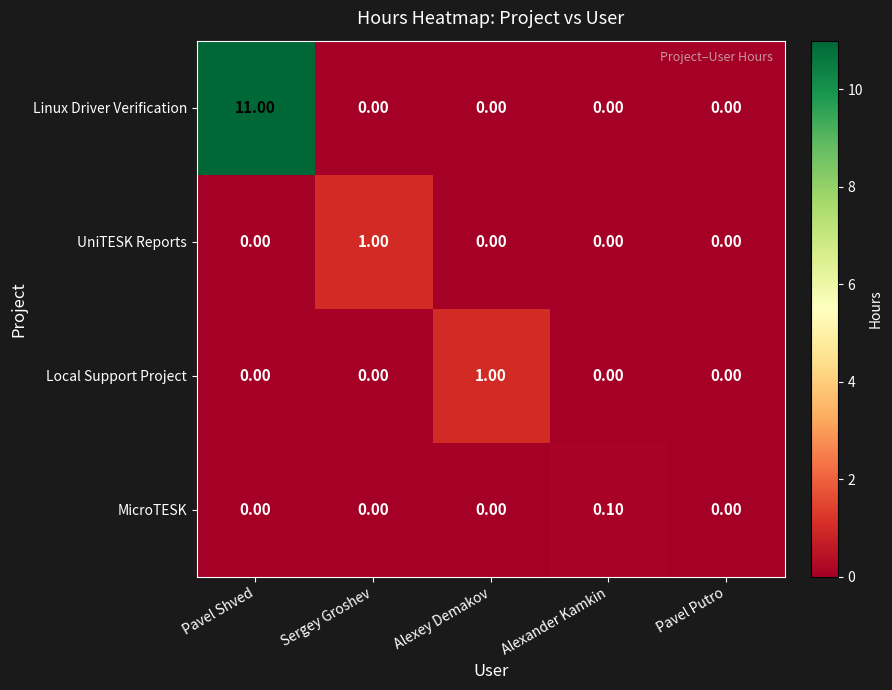

At which category is the sum across all series the highest?

Pavel Shved